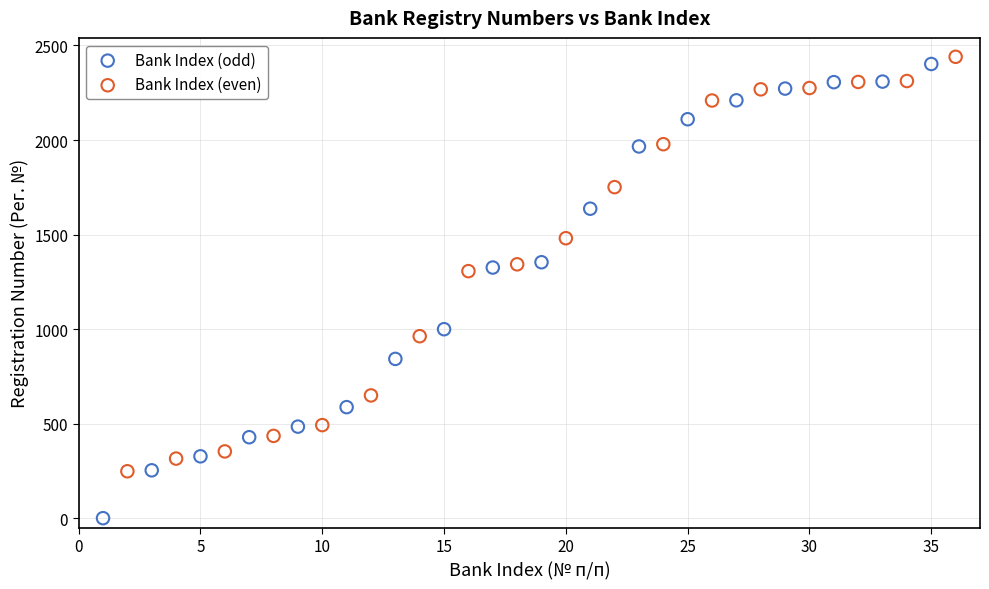

Which series has the widest spread of Y values?

Bank Index (odd)